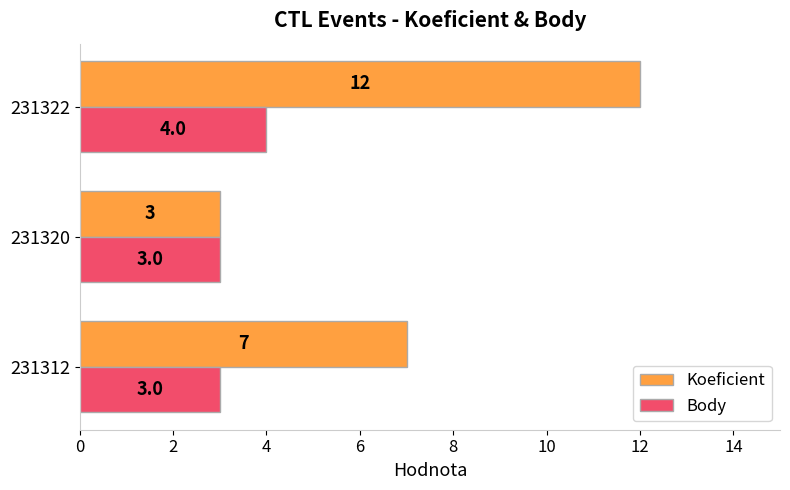

At 231312, list the series in order from largest to smallest.

Koeficient, Body